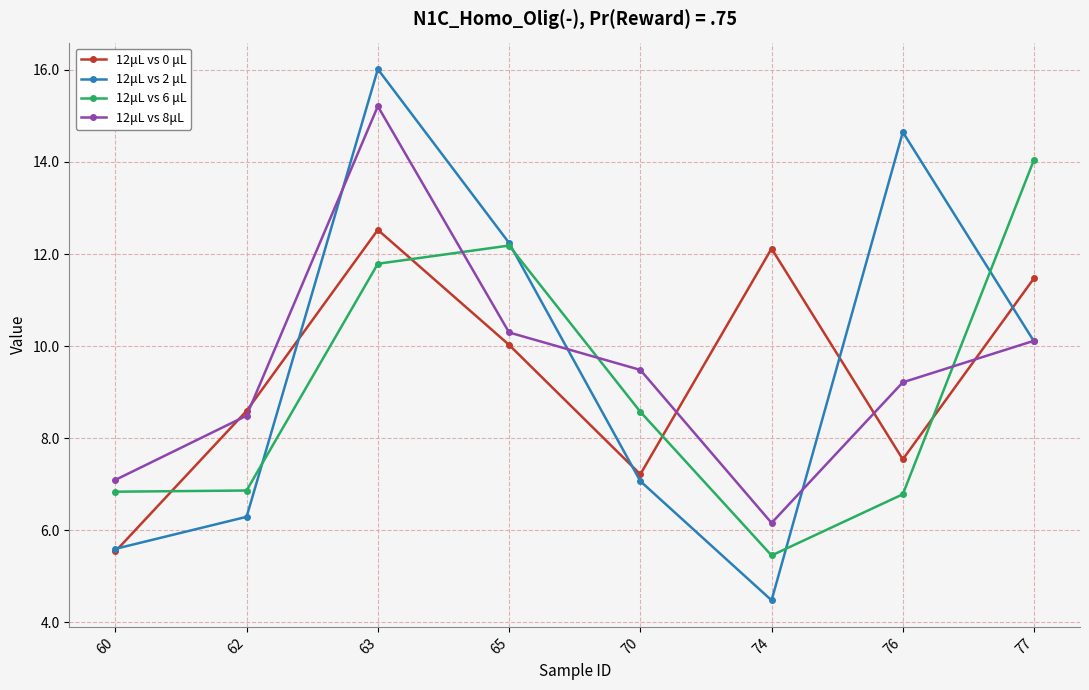

How many lines are shown in the chart?

4